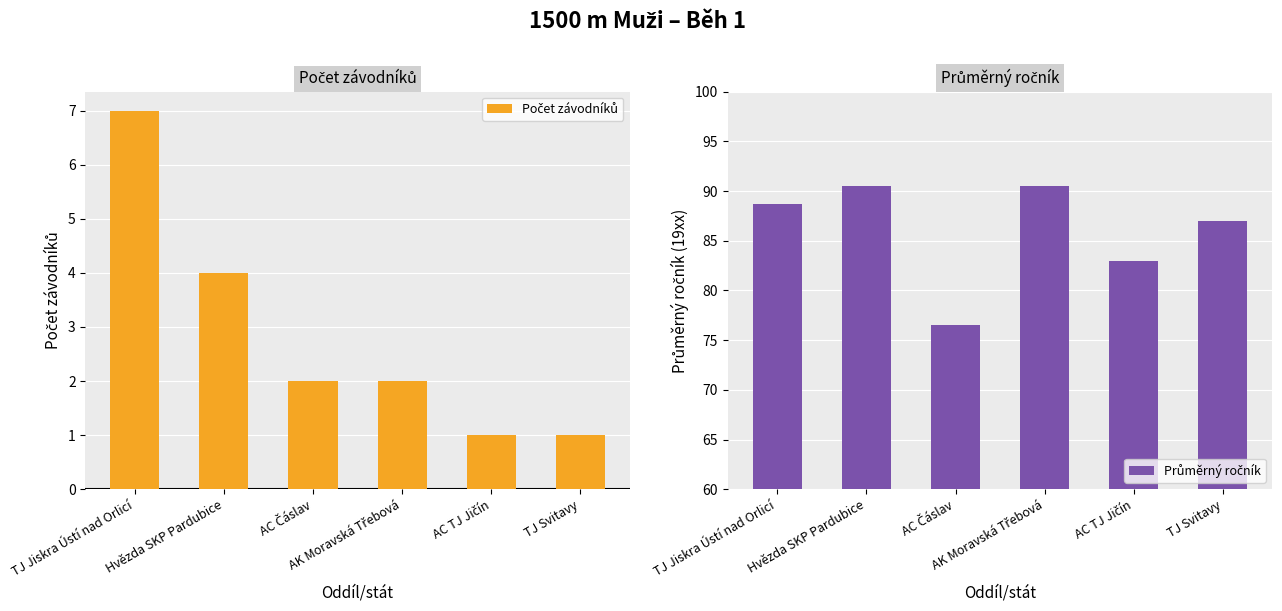

The Počet závodníků series shows 2.0 at AK Moravská Třebová. True or false?

True